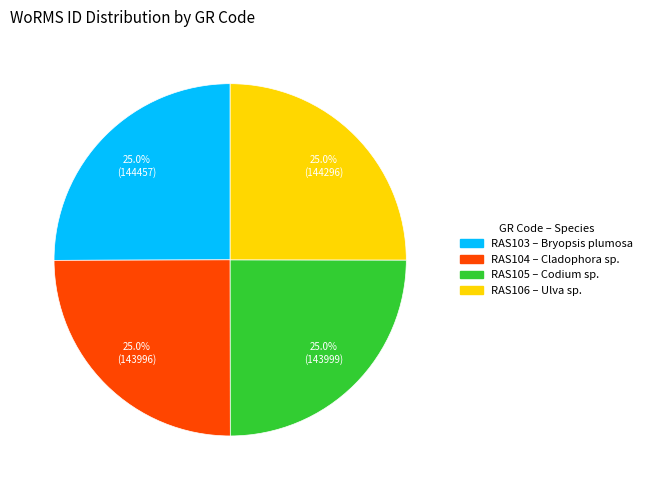

What percentage is the RAS104 slice, to the nearest percent?

25%